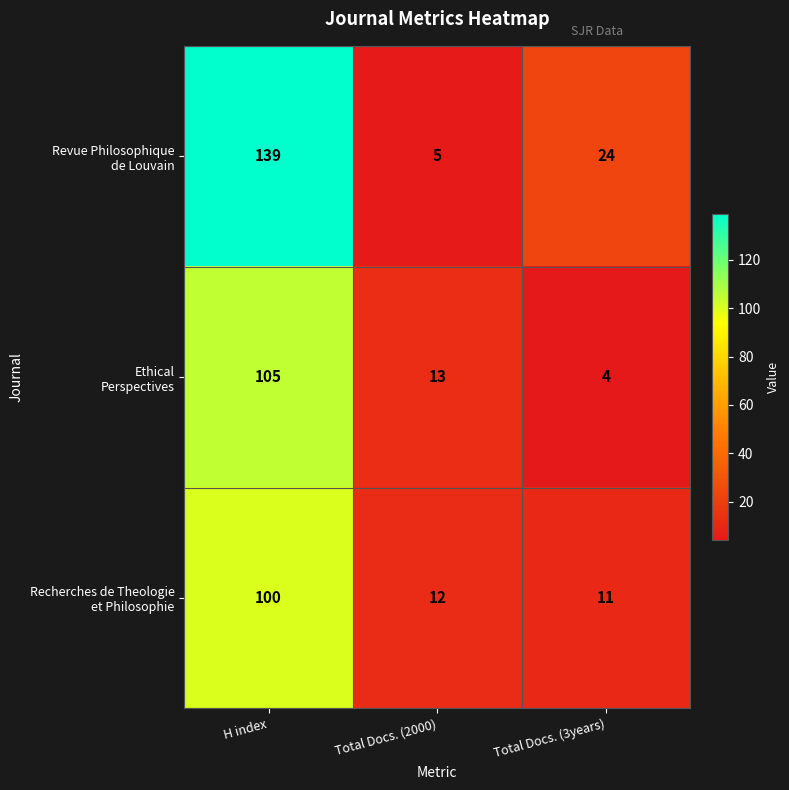

What is the spread (max minus min) of values at H index?

39